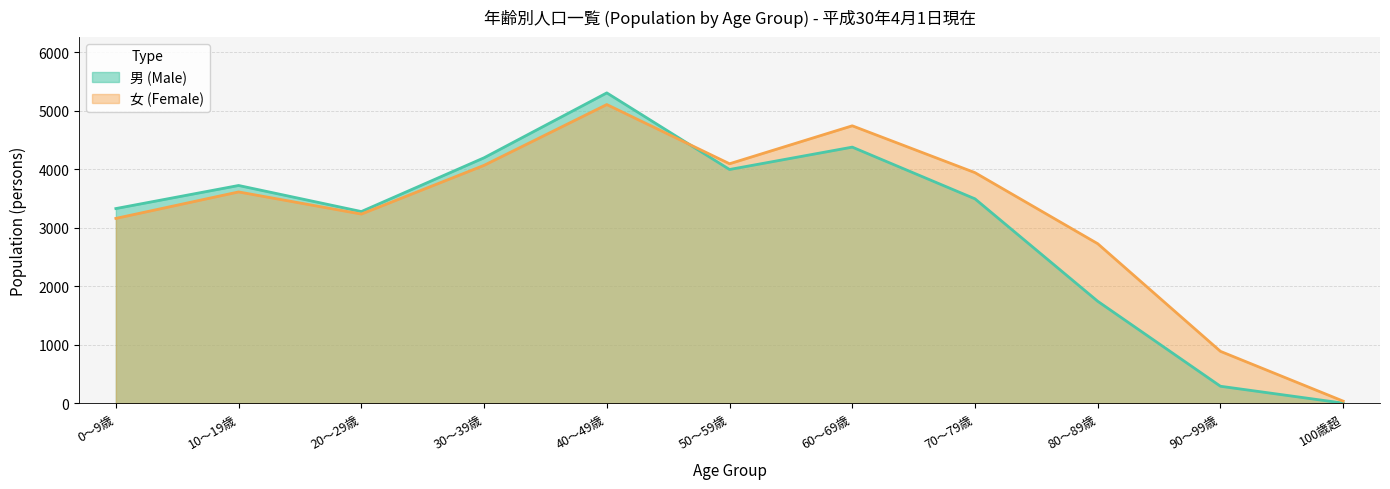

At which category does 男 (Male) reach its first local peak?

10～19歳